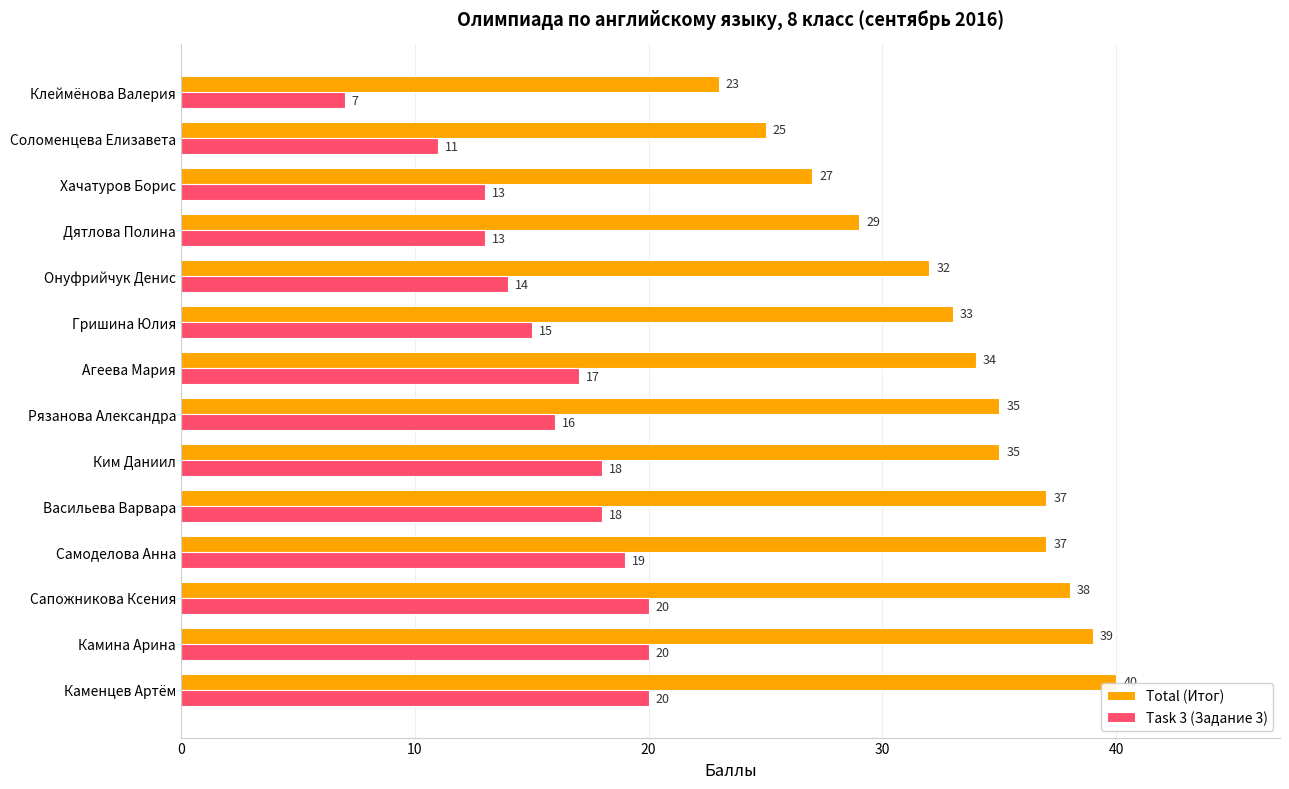

Between Агеева Мария and Соломенцева Елизавета, which series saw the biggest shift?

Total (Итог)